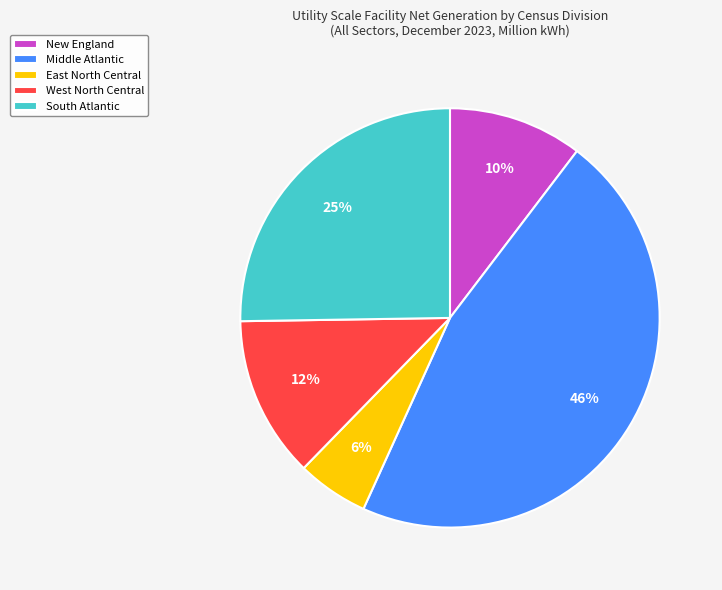

To the nearest percent, what is the combined percentage of New England and East North Central?

16%